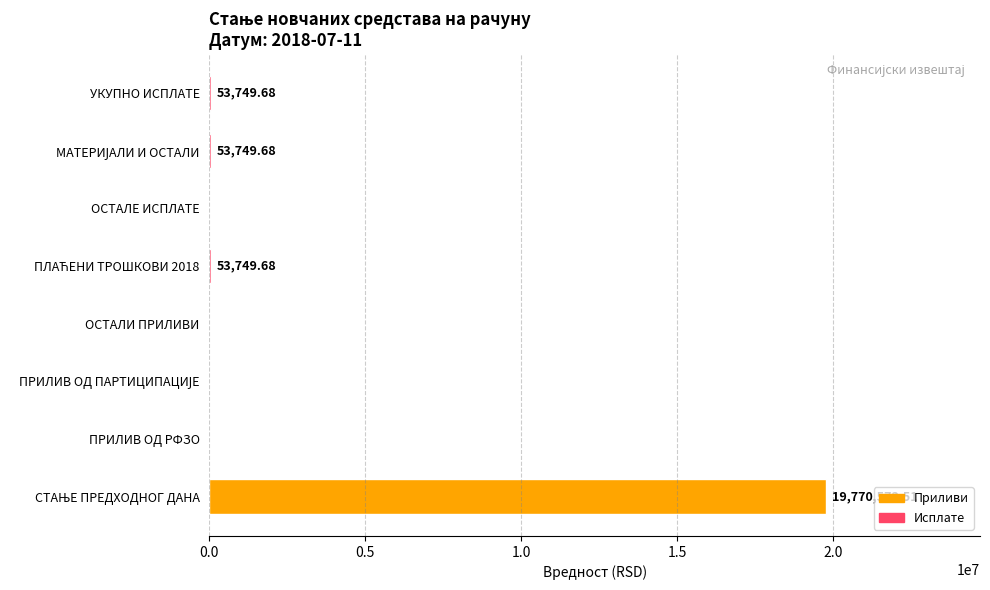

Count the number of data series in this chart.

1